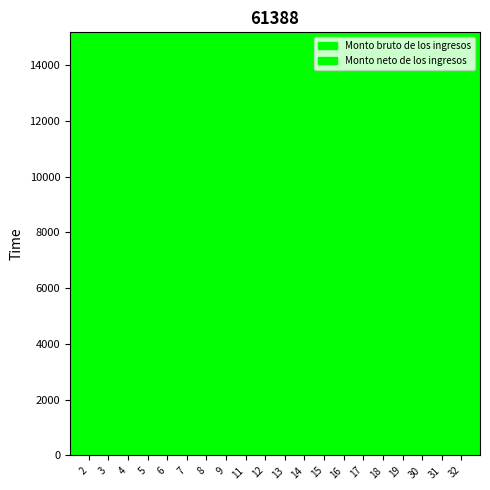

Is it true that Monto neto de los ingresos equals 3302.8 at 12?

False